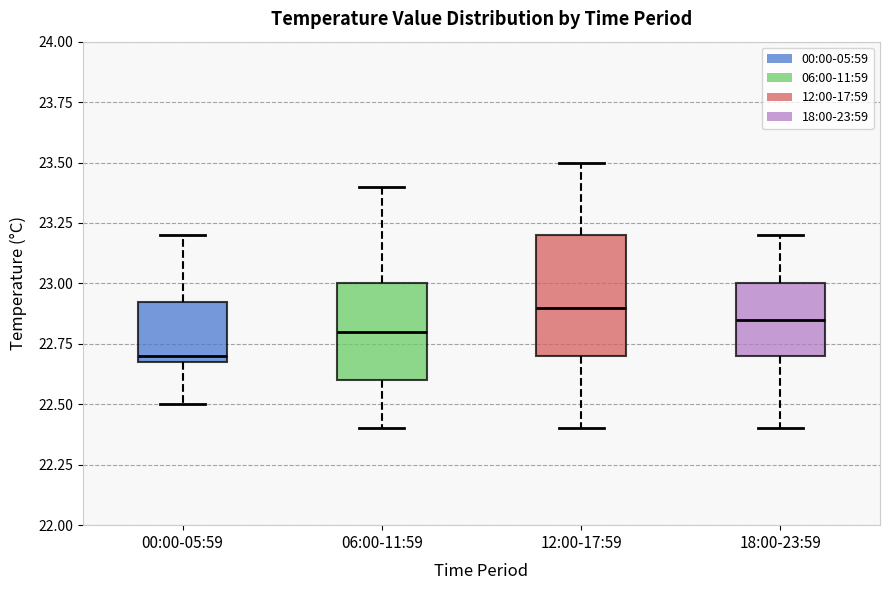

Reading left to right, transcribe this box plot: for each box, give where its median line is, the range the box spans, and where its two whiskers end, as read against the y-axis. The values are not printed on the chart, so give them approximately, as read against the axis.

00:00-05:59: median 22.70 (just above the box's lower edge), box 22.70 to 22.95, whiskers 22.50 to 23.20
06:00-11:59: median 22.80, box 22.60 to 23.00, whiskers 22.40 to 23.40
12:00-17:59: median 22.90, box 22.70 to 23.20, whiskers 22.40 to 23.50
18:00-23:59: median 22.85, box 22.70 to 23.00, whiskers 22.40 to 23.20